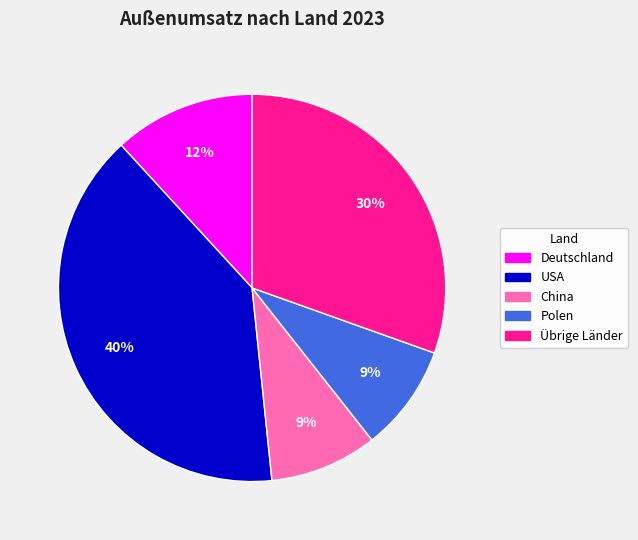

To the nearest percent, what is the difference between the Deutschland and Polen slice percentages?

3%